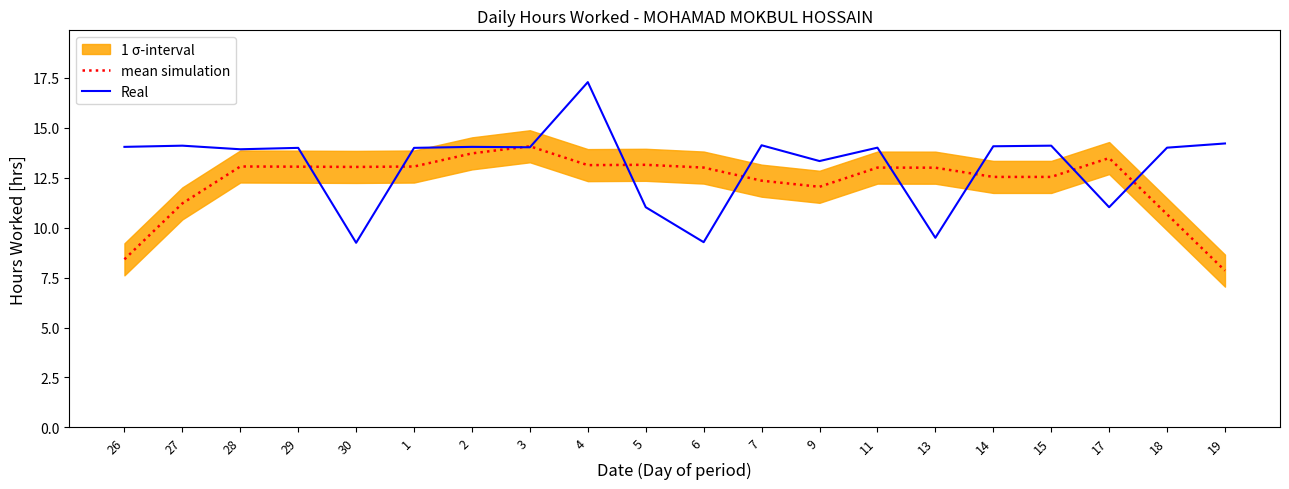

What is the value of the mean simulation point at the 2nd from the left?

11.2